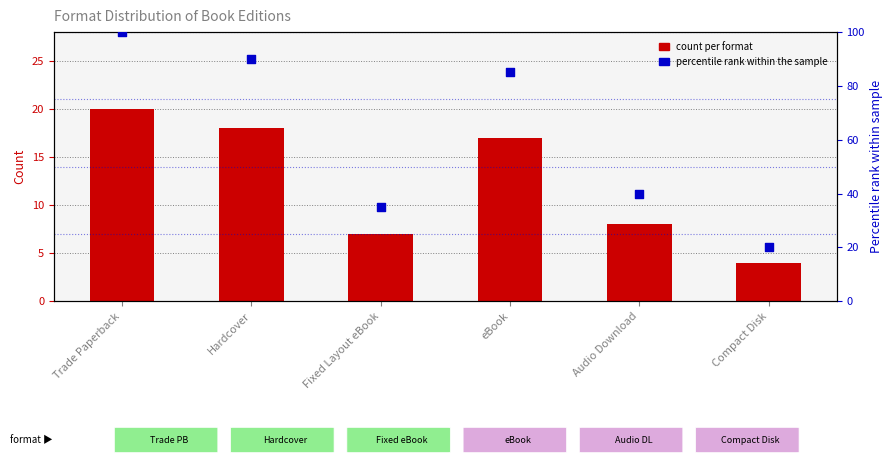

Which series has the largest Y range (max minus min)?

percentile rank within the sample